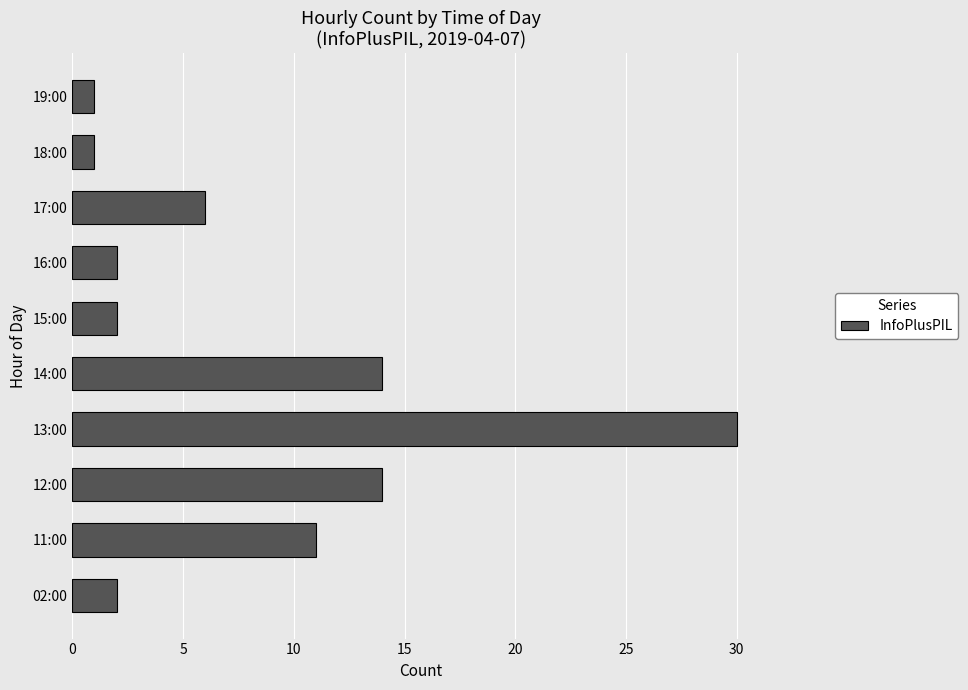

What is the maximum value shown in the chart?

30